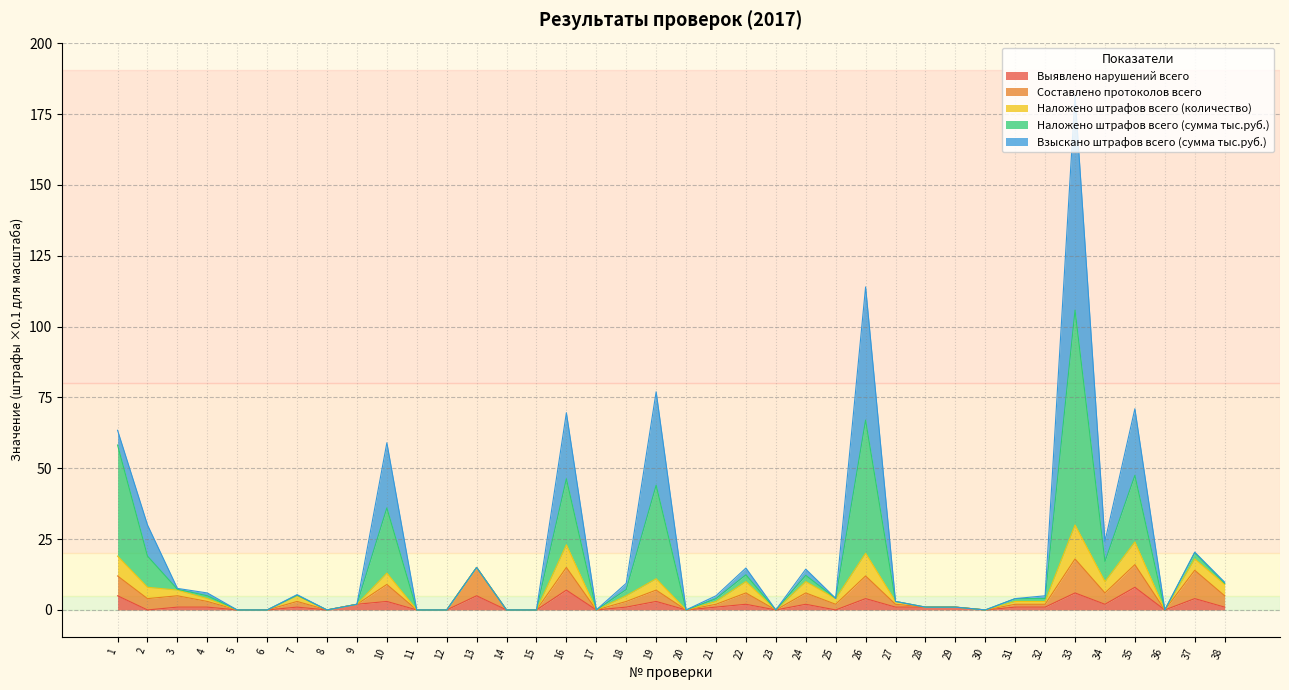

At which category does Наложено штрафов всего (сумма тыс.руб.) reach its first local valley?

8